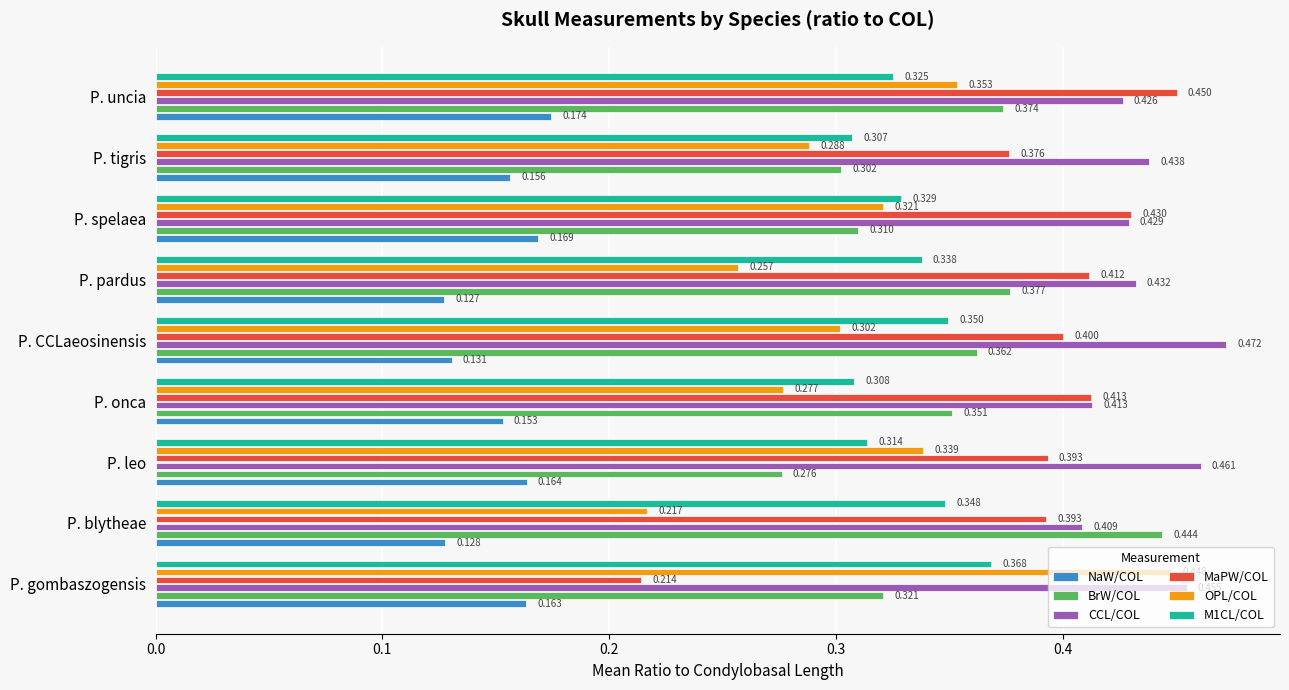

How many distinct data groups are displayed?

6